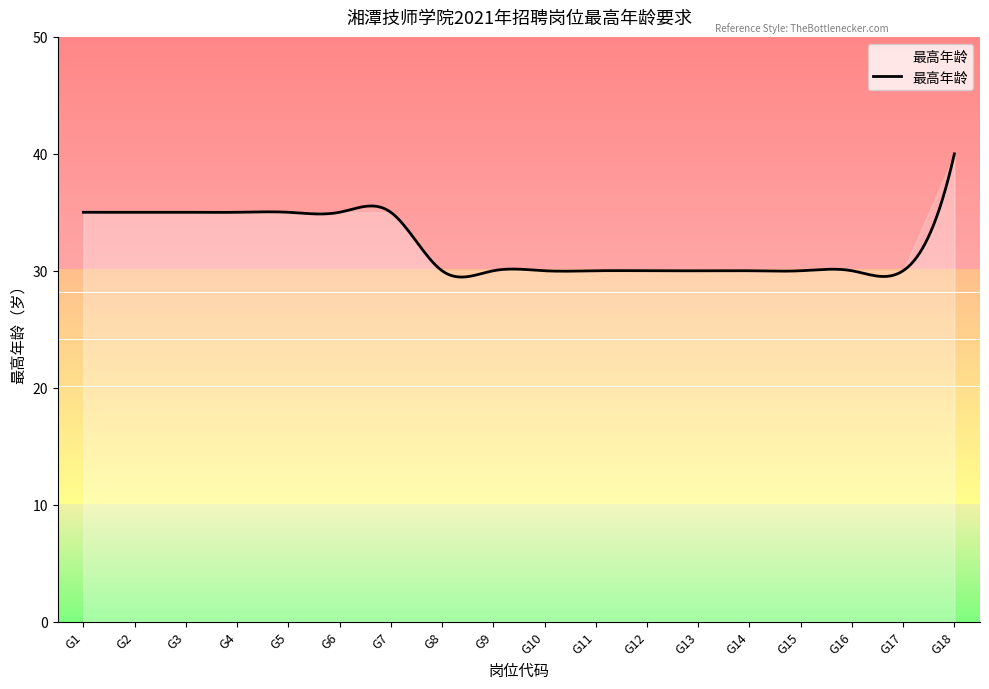

What is the smallest value displayed?

29.5